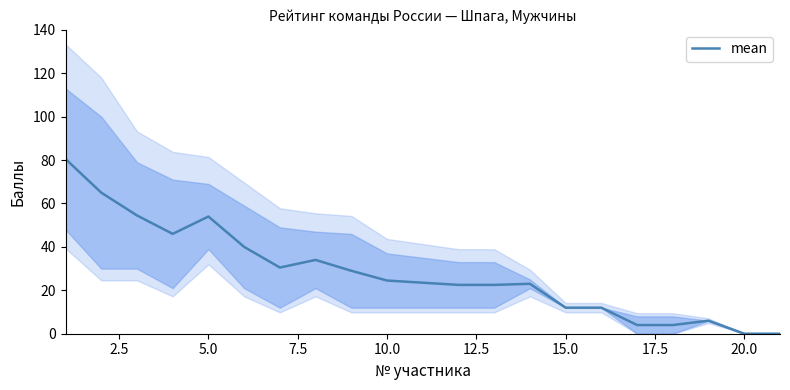

How many lines are shown in the chart?

1